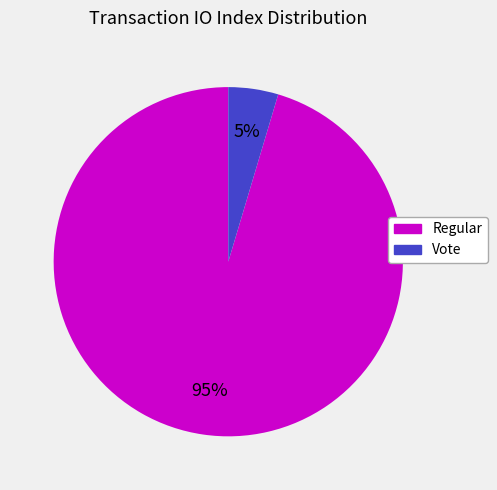

To the nearest percent, what is the average slice percentage?

50%